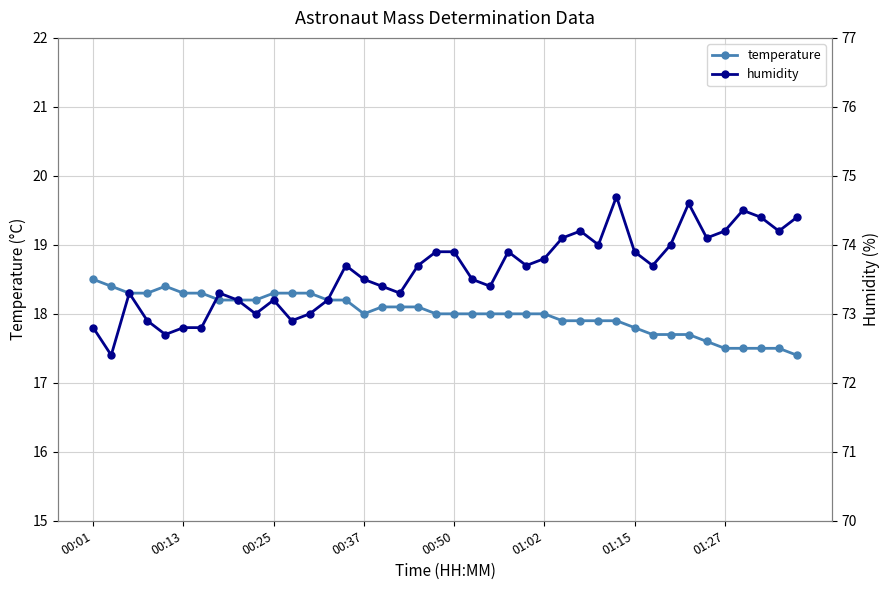

What is the maximum value for temperature?

18.5